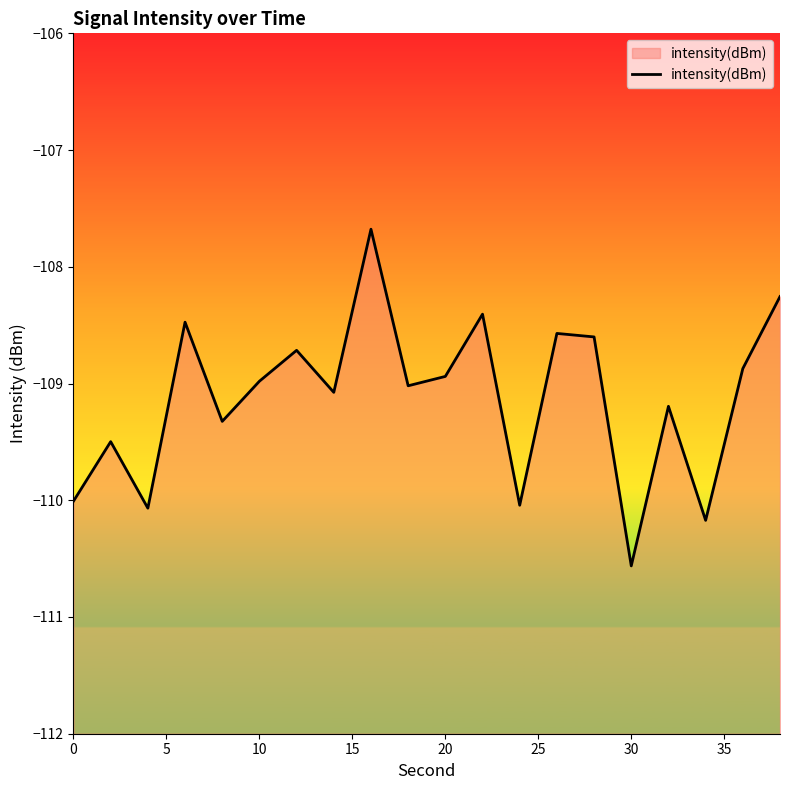

Between 30 and 20, which is larger?

20